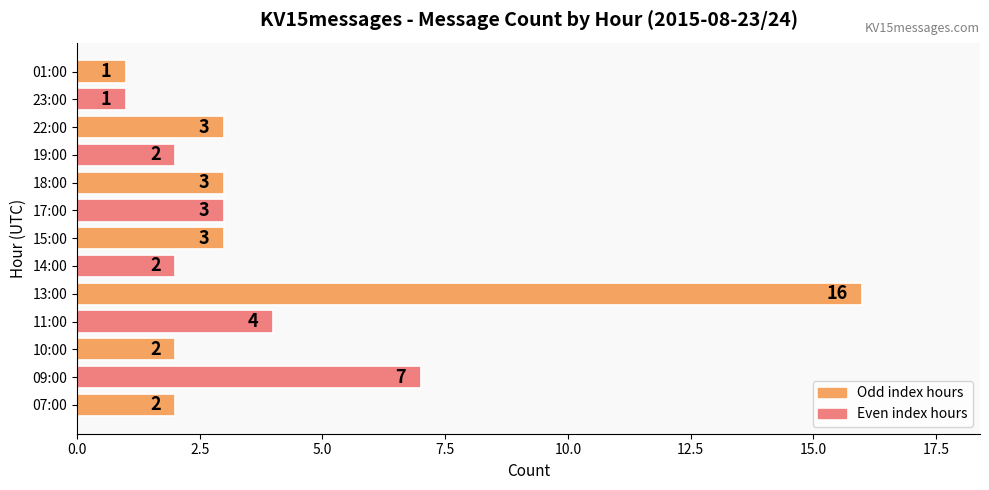

Is it true that the value at 13:00 is 21?

False